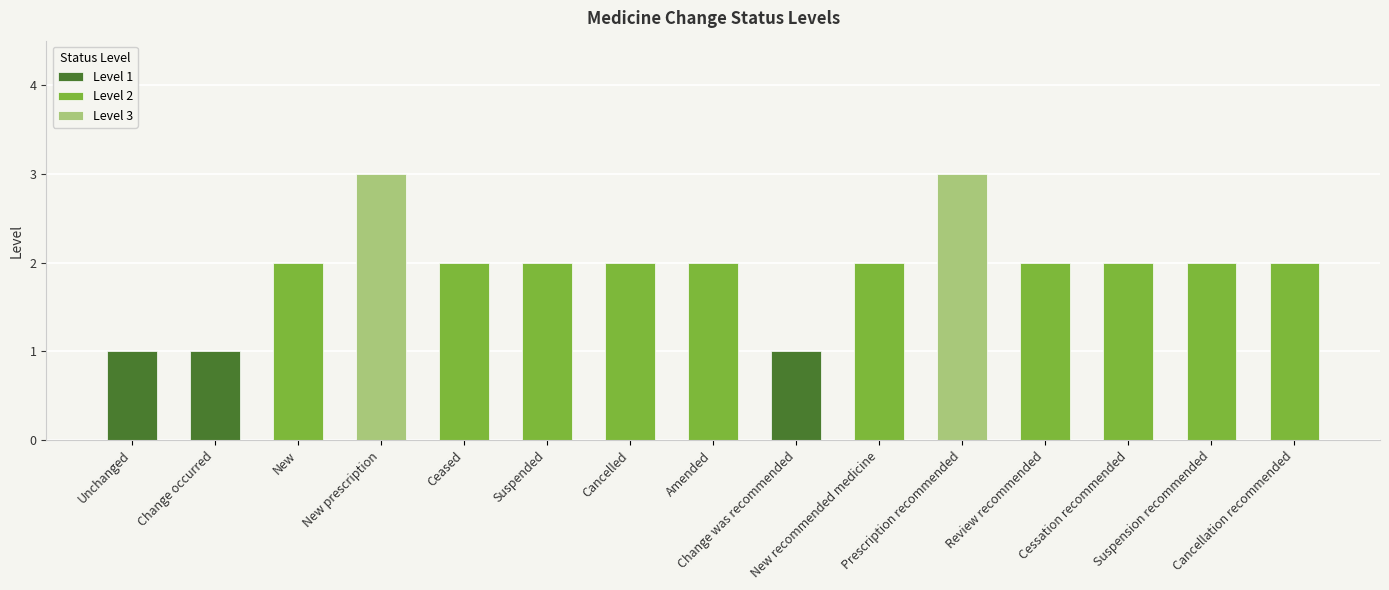

What is the value of the 12th bar from the left?

2